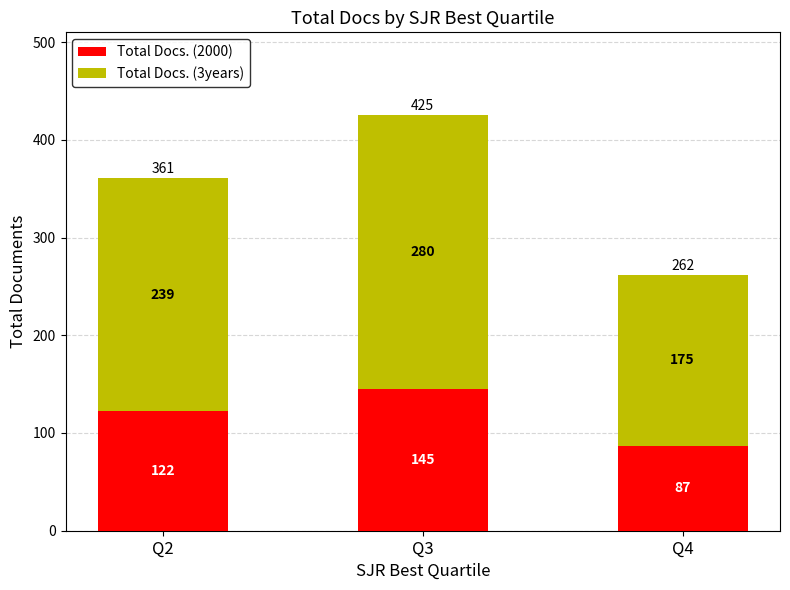

What is the maximum value for Total Docs. (2000)?

145